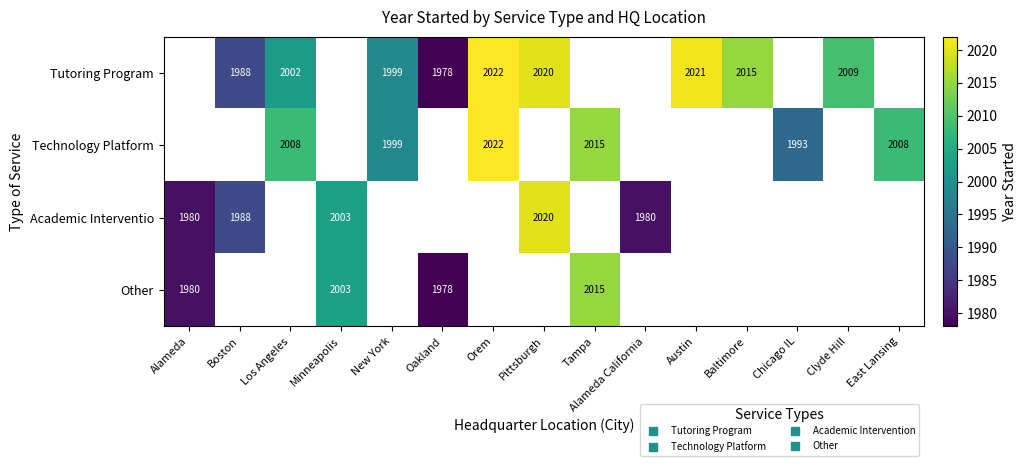

Count the number of categories in the chart.

15